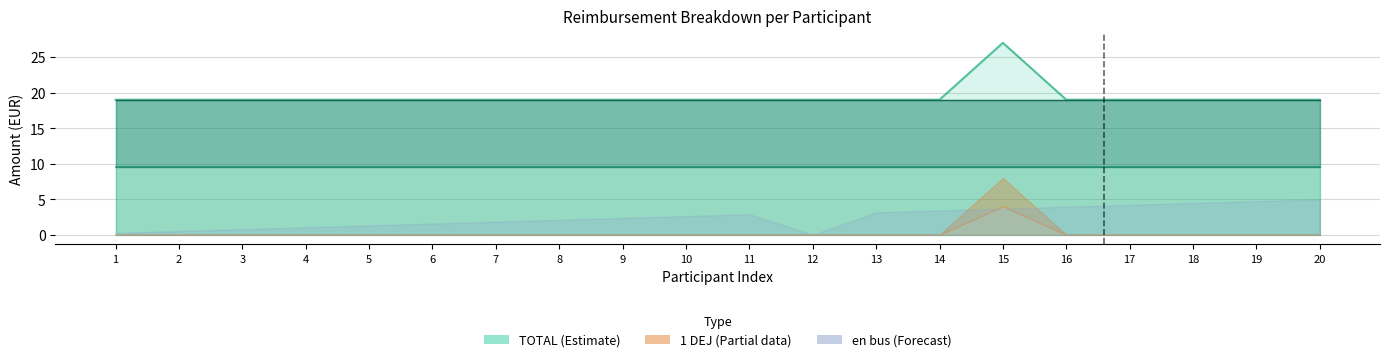

The 1 NUIT series shows 3.0 at 20. True or false?

False